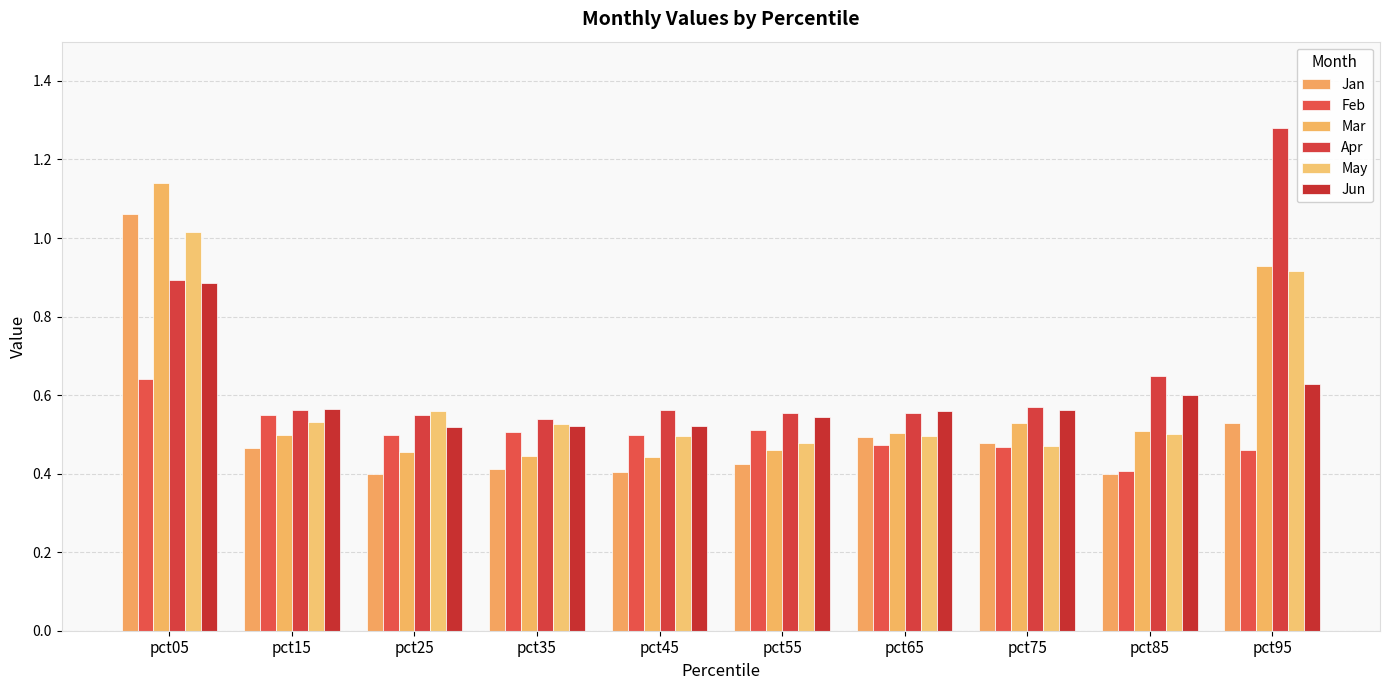

Is it true that Mar equals 0.7 at pct35?

False